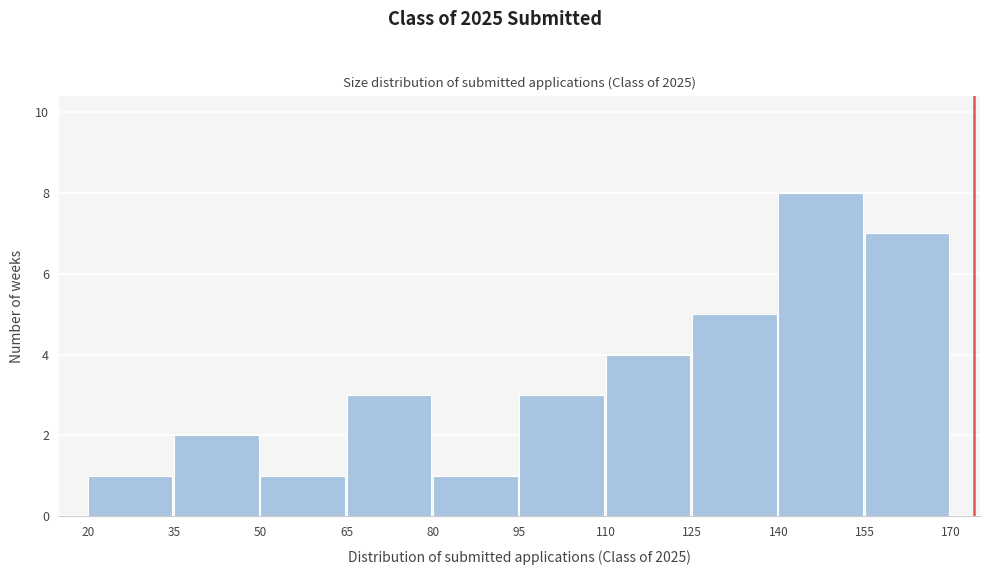

Over which range of the x-axis is the bar tallest?

140 to 155